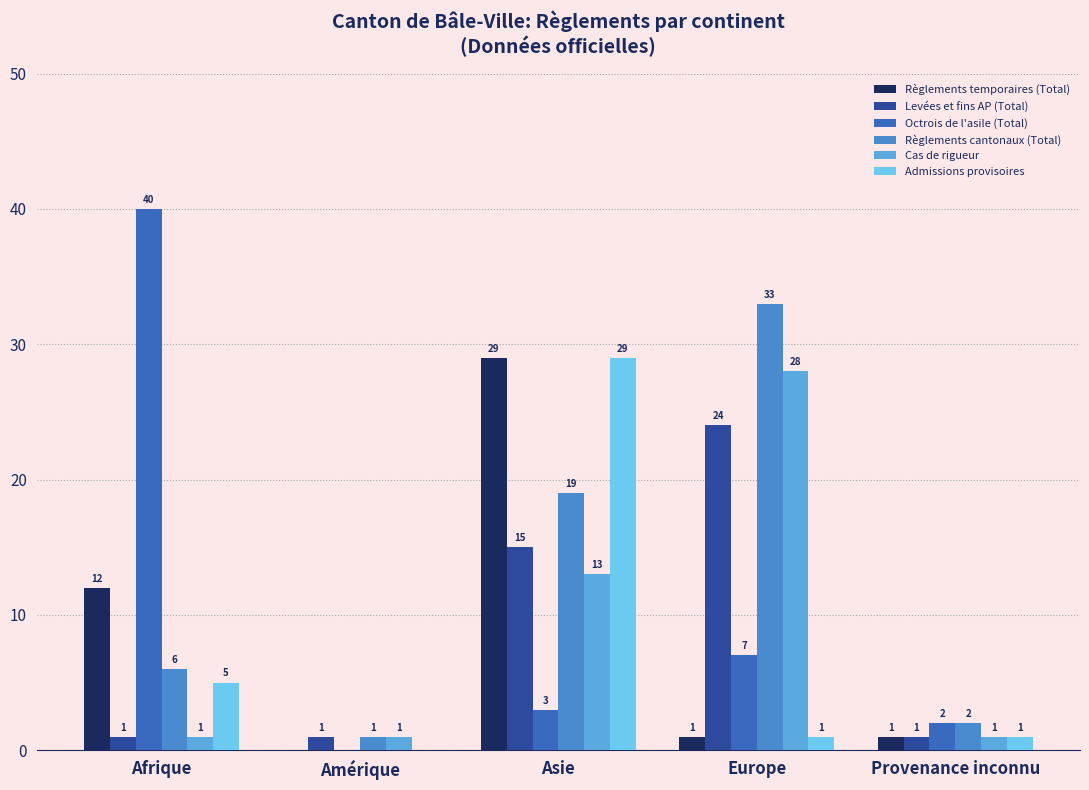

Reading left to right, what are all the values shown in this chart?

Règlements temporaires (Total): Afrique=12	Amérique=0	Asie=29	Europe=1	Provenance inconnu=1
Levées et fins AP (Total): Afrique=1	Amérique=1	Asie=15	Europe=24	Provenance inconnu=1
Octrois de l'asile (Total): Afrique=40	Amérique=0	Asie=3	Europe=7	Provenance inconnu=2
Règlements cantonaux (Total): Afrique=6	Amérique=1	Asie=19	Europe=33	Provenance inconnu=2
Cas de rigueur: Afrique=1	Amérique=1	Asie=13	Europe=28	Provenance inconnu=1
Admissions provisoires: Afrique=5	Amérique=0	Asie=29	Europe=1	Provenance inconnu=1